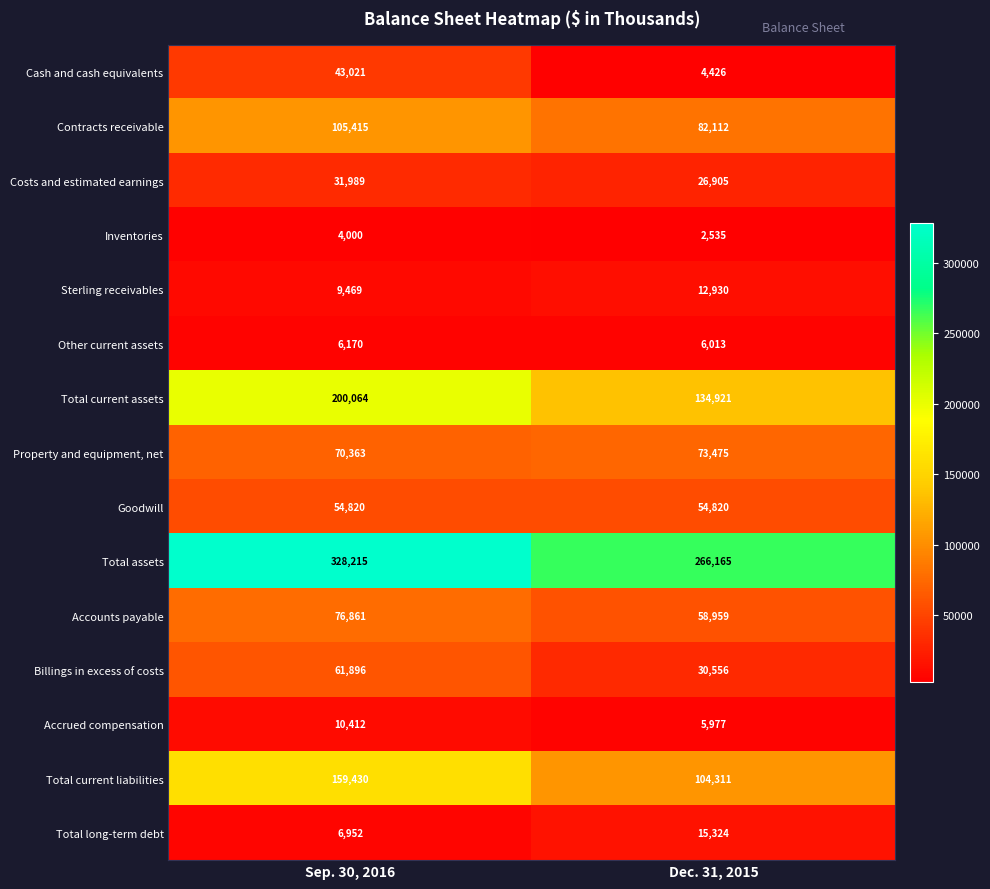

Count the number of categories in the chart.

2